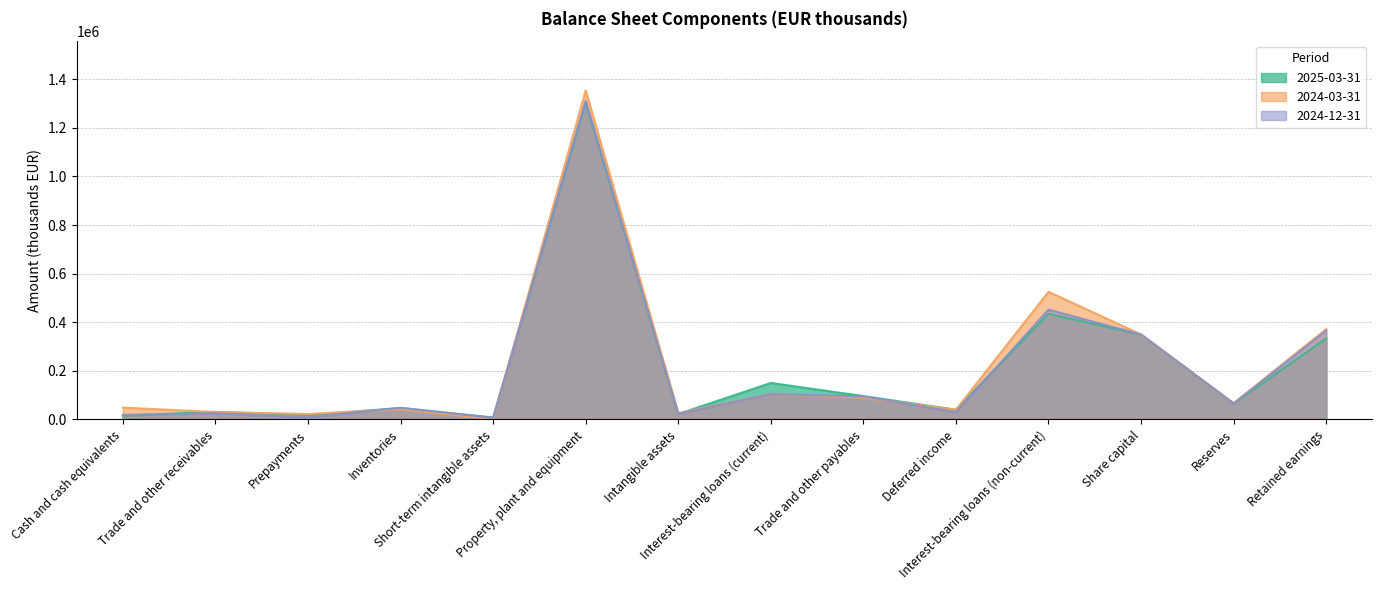

True or false: 2025-03-31 has a value of 31380 at Trade and other receivables.

True